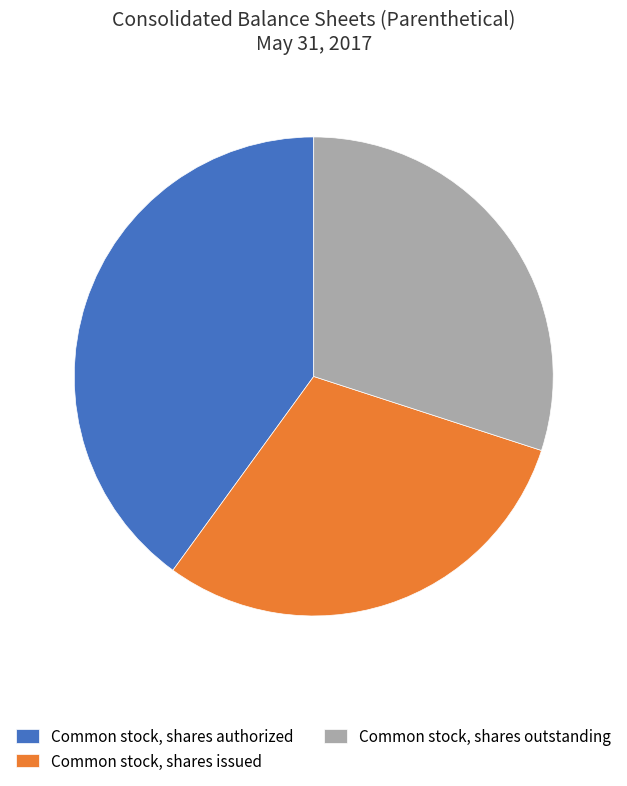

Do Common stock, shares outstanding and Common stock, shares authorized together represent more than half of the pie?

Yes